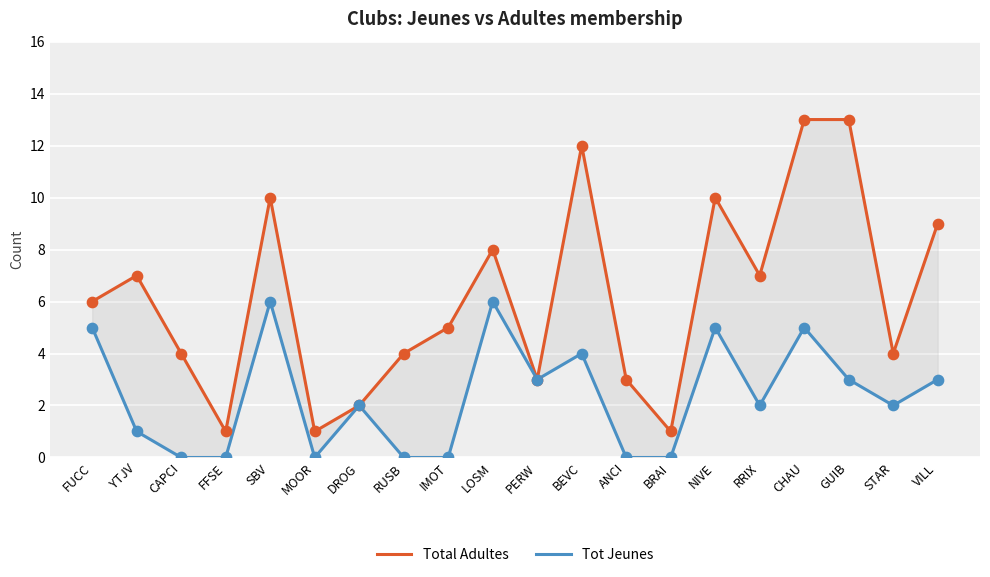

What is the total value across all series at DROG?

4